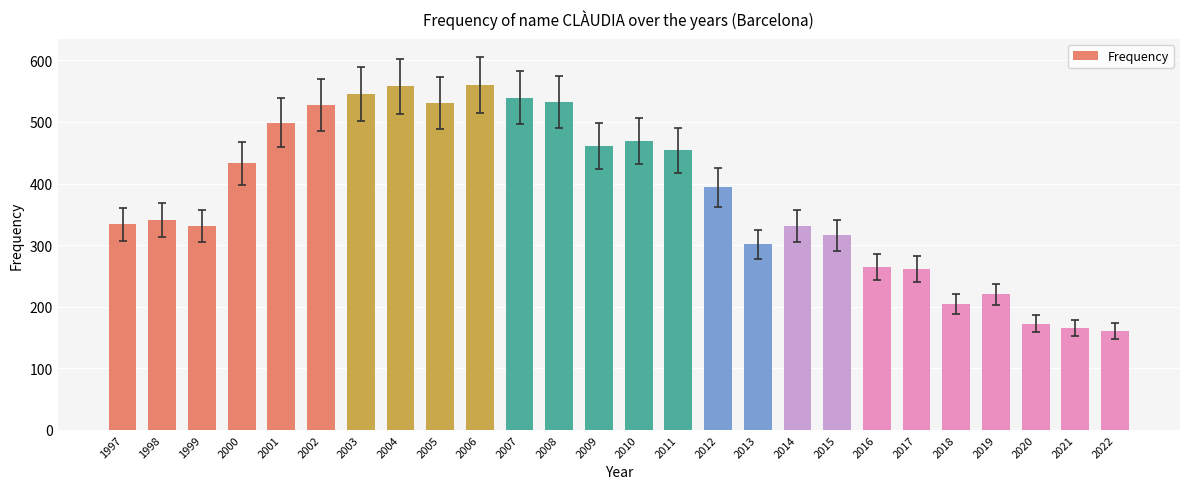

Is it true that the value at 2019 is 360?

False